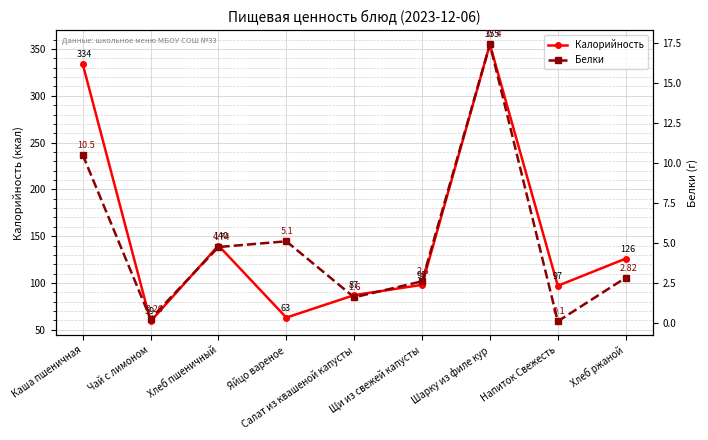

List the series in order of their peak value, lowest first.

Белки, Калорийность